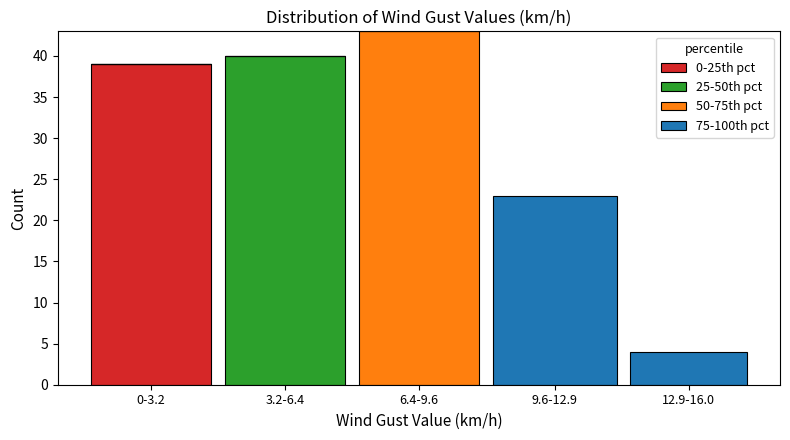

Reading right to left, what are the values for 0-25th pct?

12.9-16.0=0	9.6-12.9=0	6.4-9.6=0	3.2-6.4=0	0-3.2=39